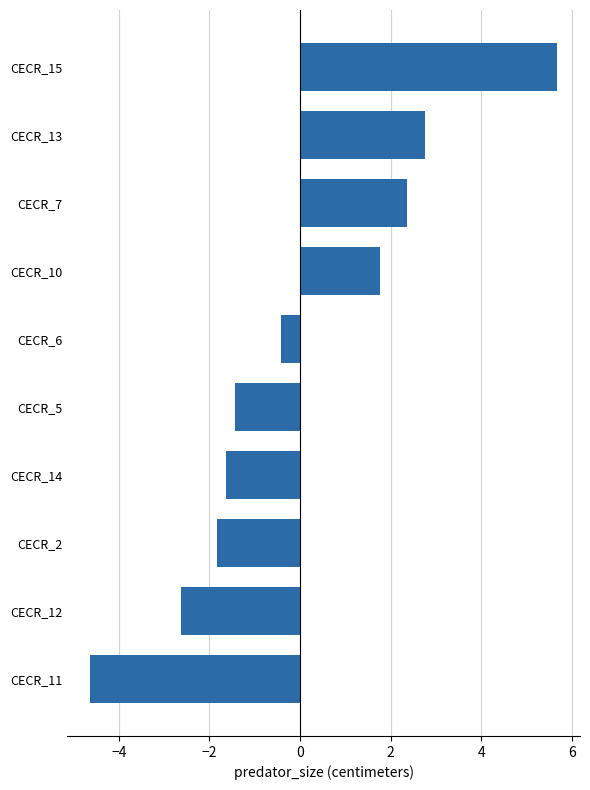

What is the minimum value shown in the chart?

-4.6